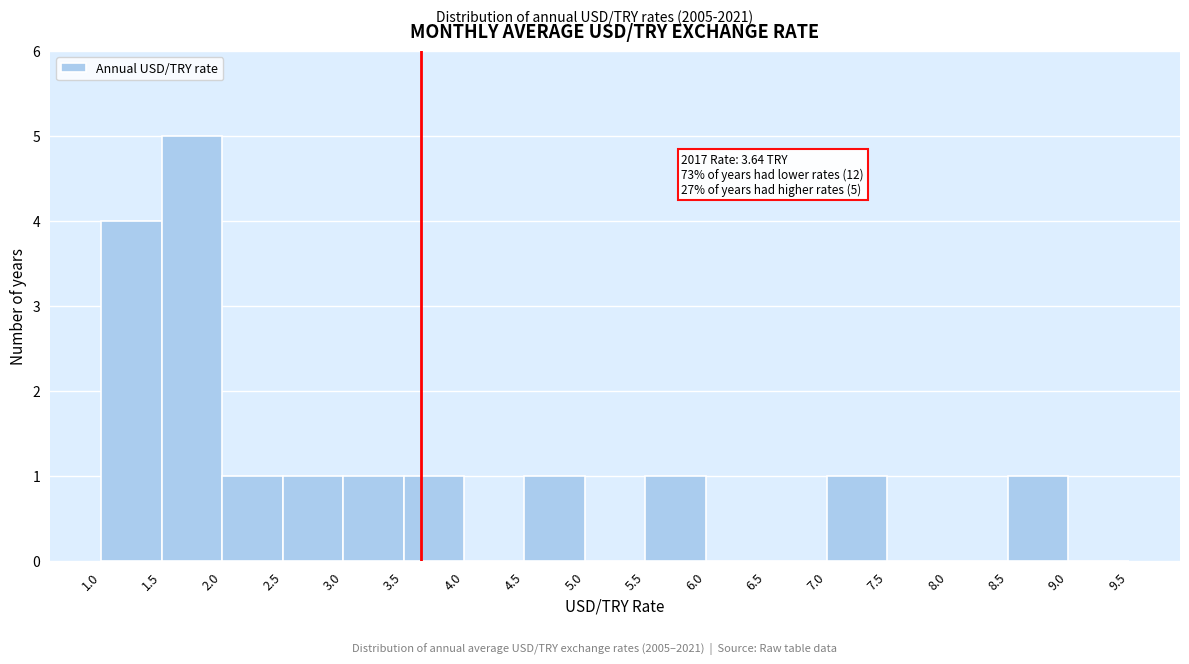

Over which range of the x-axis is the bar tallest?

1.5 to 2.0